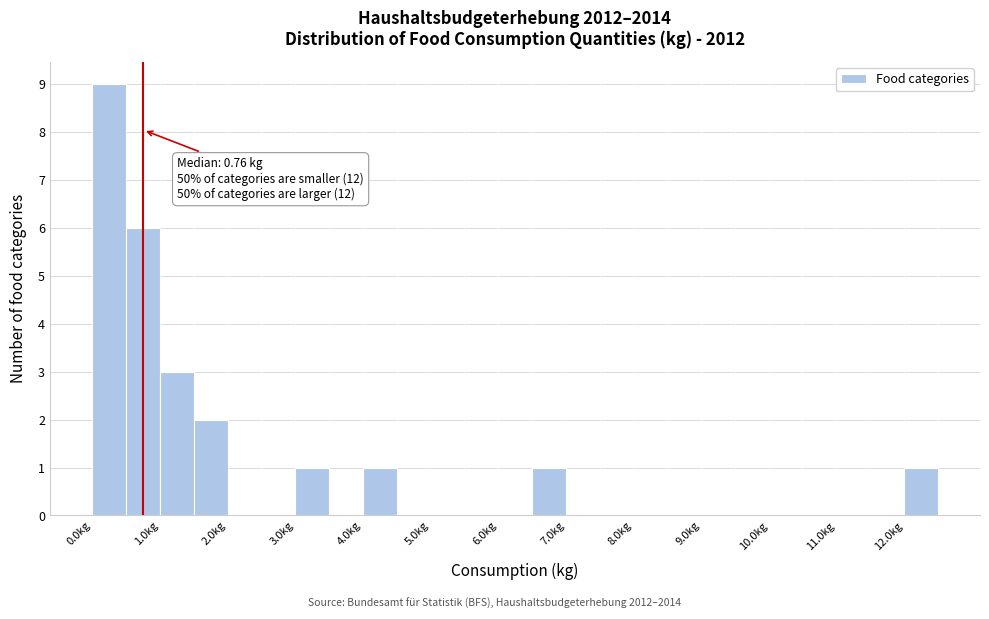

Over which range of the x-axis is the bar tallest?

0.0 to 0.5